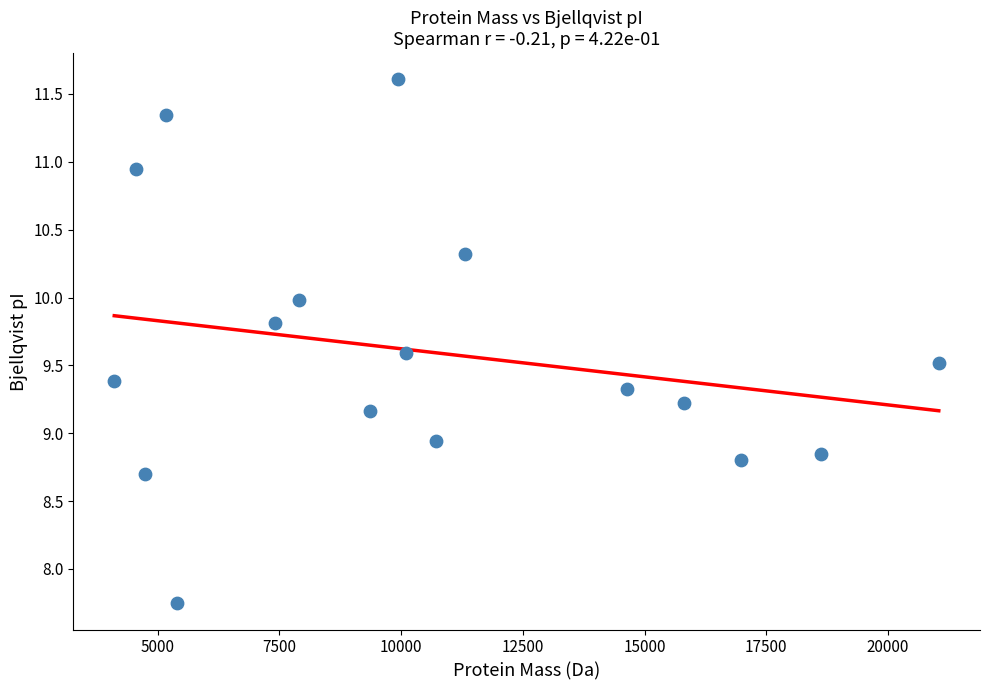

What is the range of Y values (max minus min)?

3.9